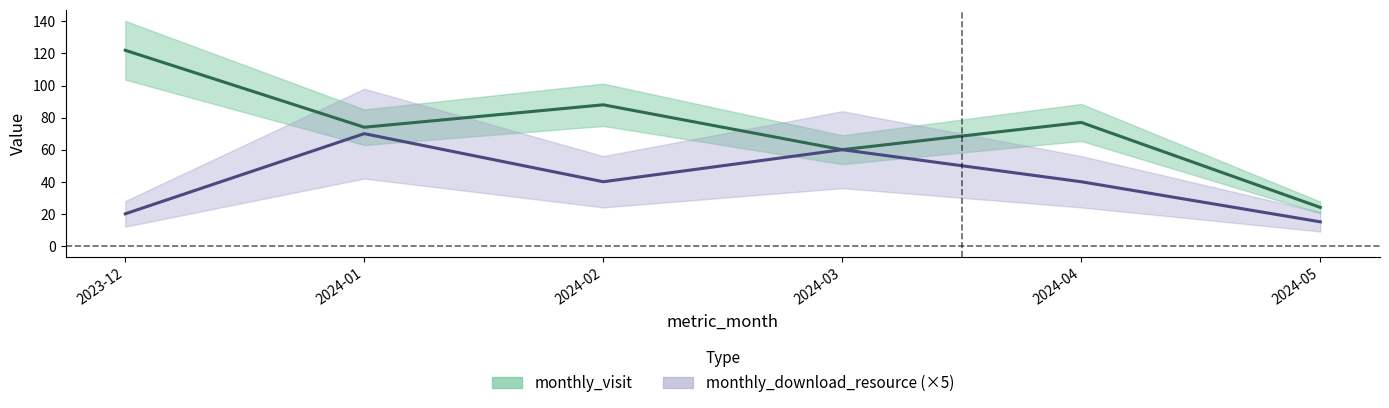

Reading right to left, list all the values displayed in this chart.

monthly_visit: 24	77	60	88	74	122
monthly_download_resource: 15	40	60	40	70	20